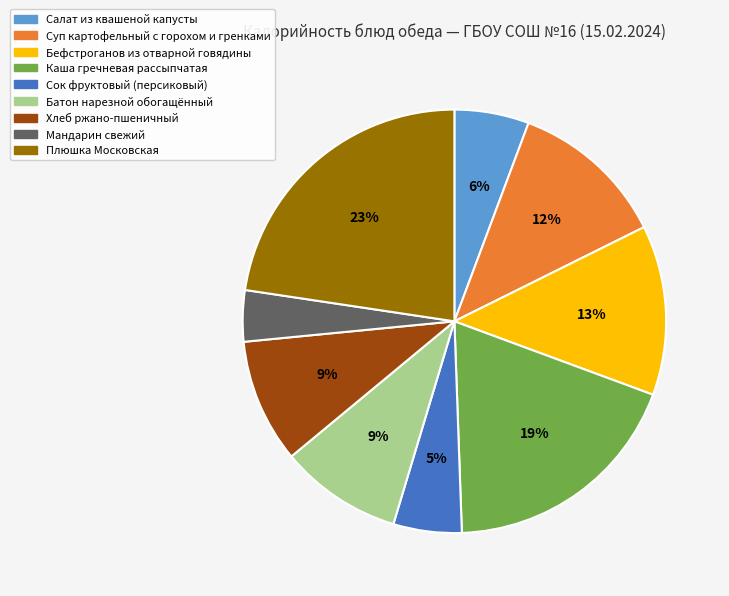

Is the sum of Хлеб ржано-пшеничный and Салат из квашеной капусты greater than half?

No